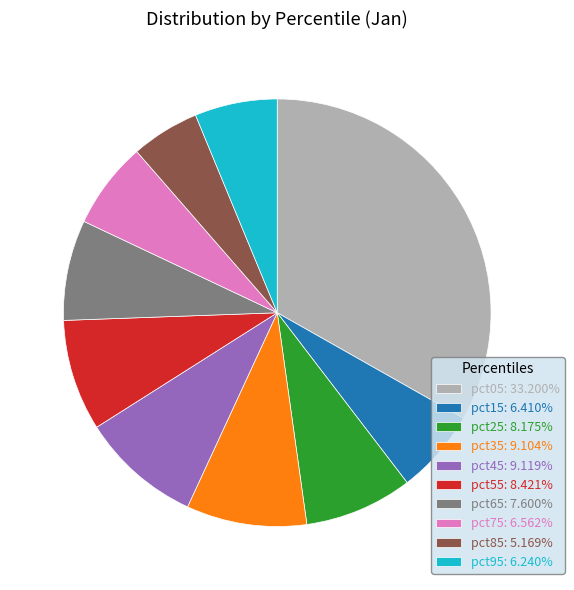

Is there any slice that represents more than half of the pie?

No